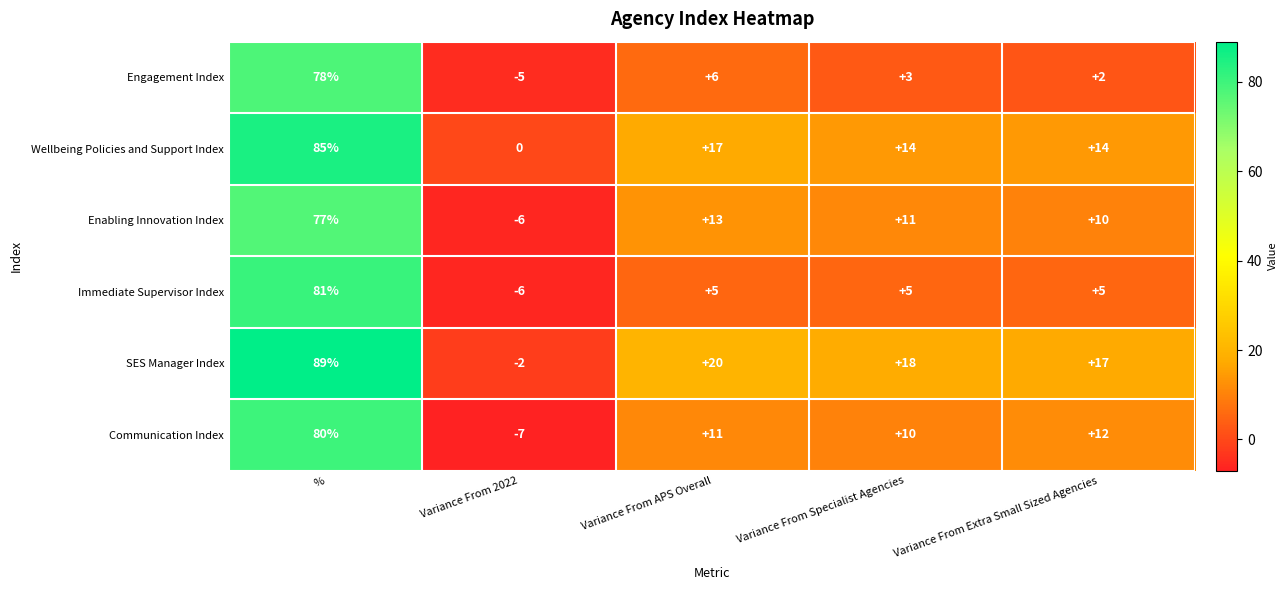

At which category is the sum across all series the highest?

%